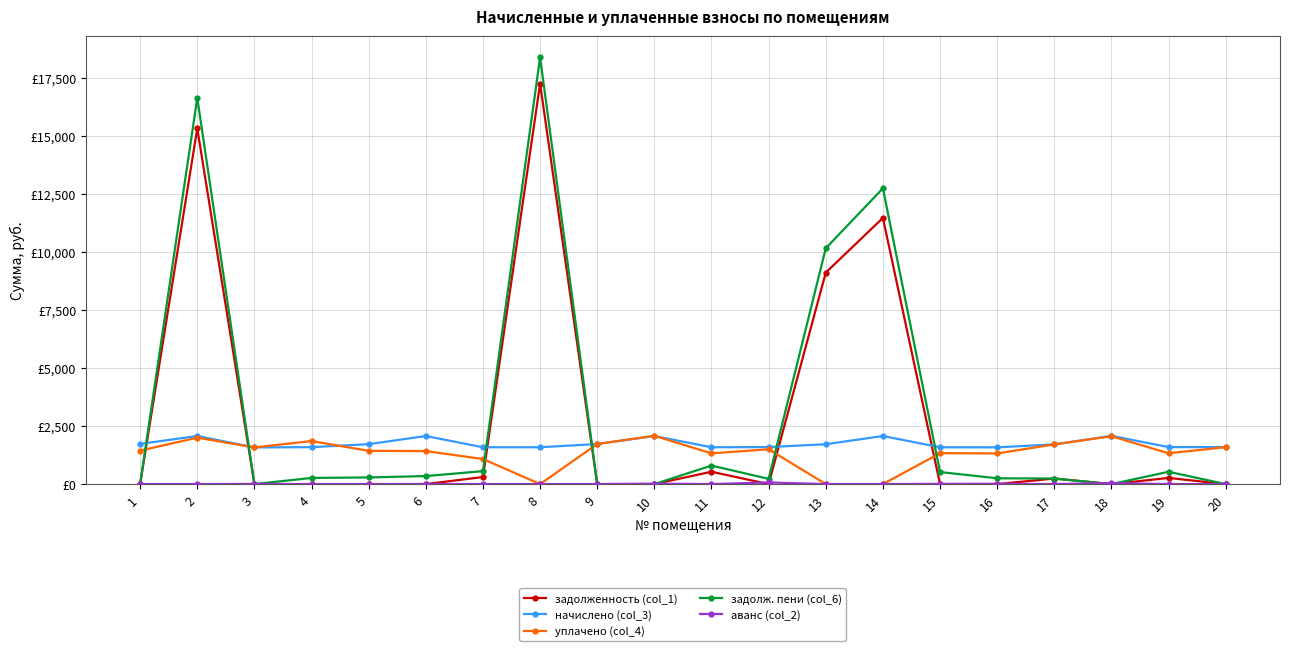

Read the уплачено (col_4) value at 2.

2000.0